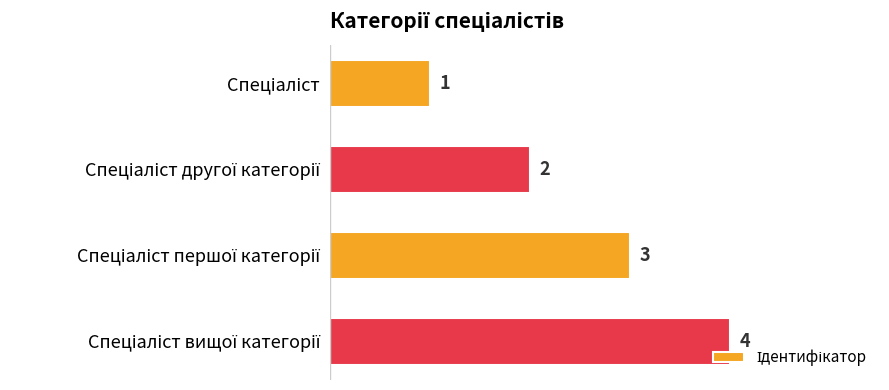

What is the maximum value shown in the chart?

4